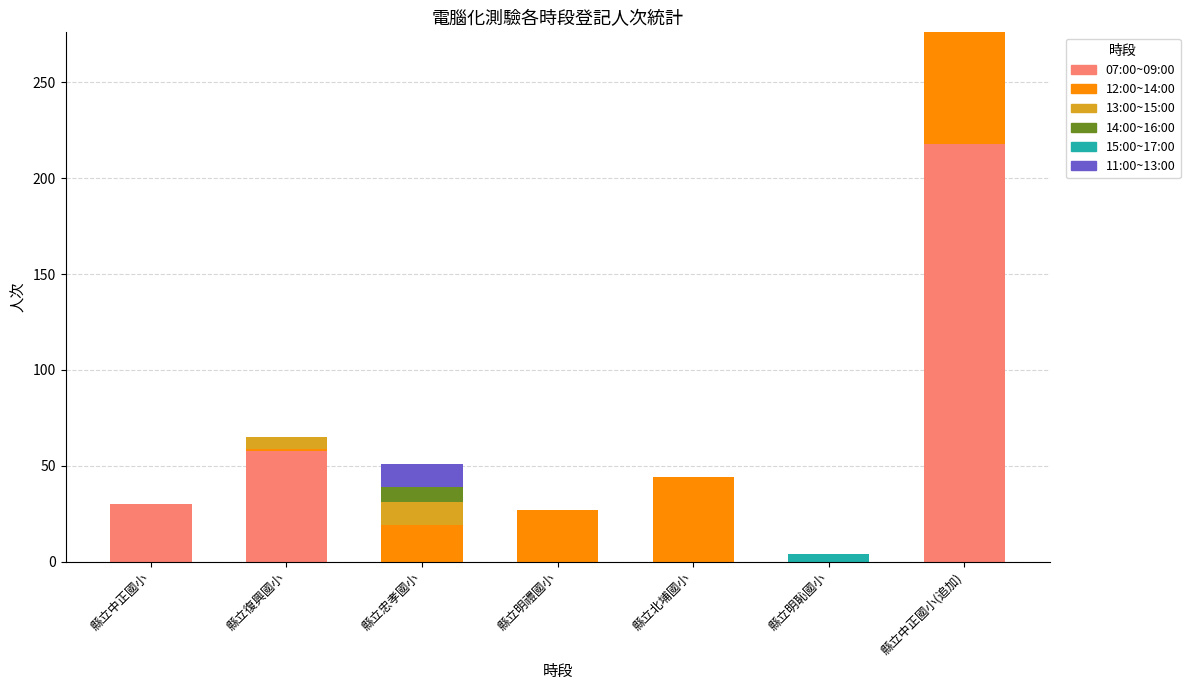

What is the total value across all series at 縣立忠孝國小?

51